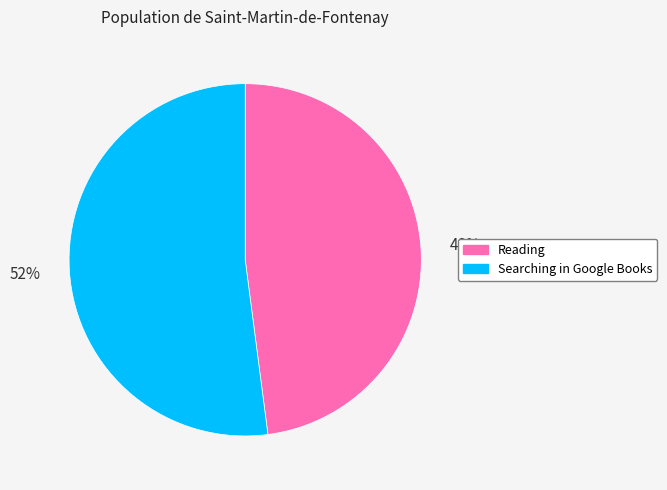

Count the number of slices in the pie.

2